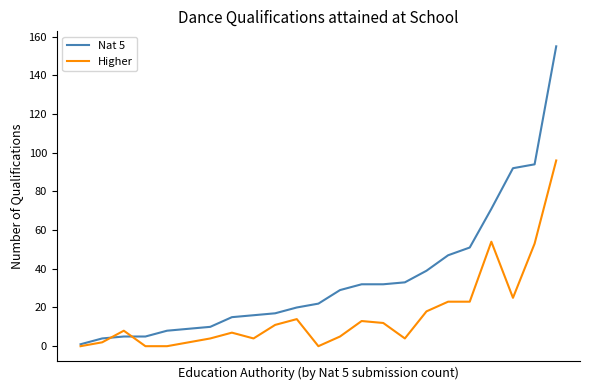

Rank the series by their average value, from lowest to highest.

Higher, Nat 5